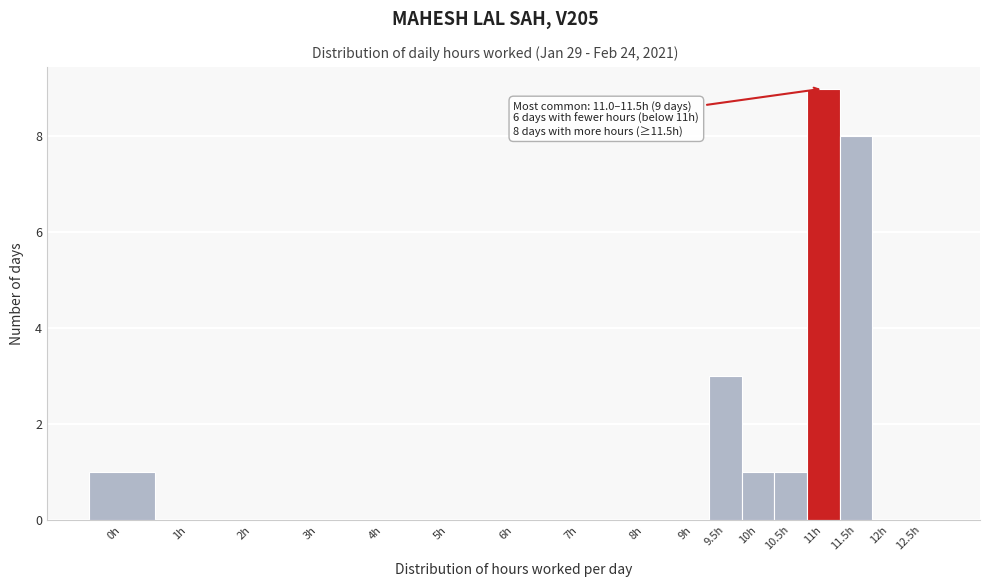

Reading left to right, extract all data points from this chart.

0h=1	1h=0	2h=0	3h=0	4h=0	5h=0	6h=0	7h=0	8h=0	9h=0	9.5h=3	10h=1	10.5h=1	11h=9	11.5h=8	12h=0	12.5h=0